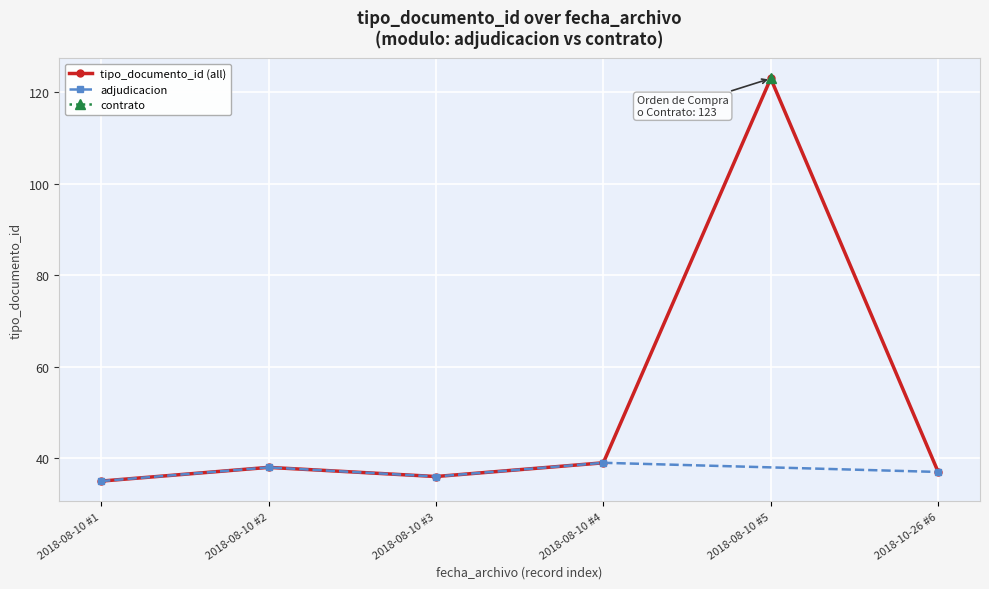

How many data points are less than 38?

3